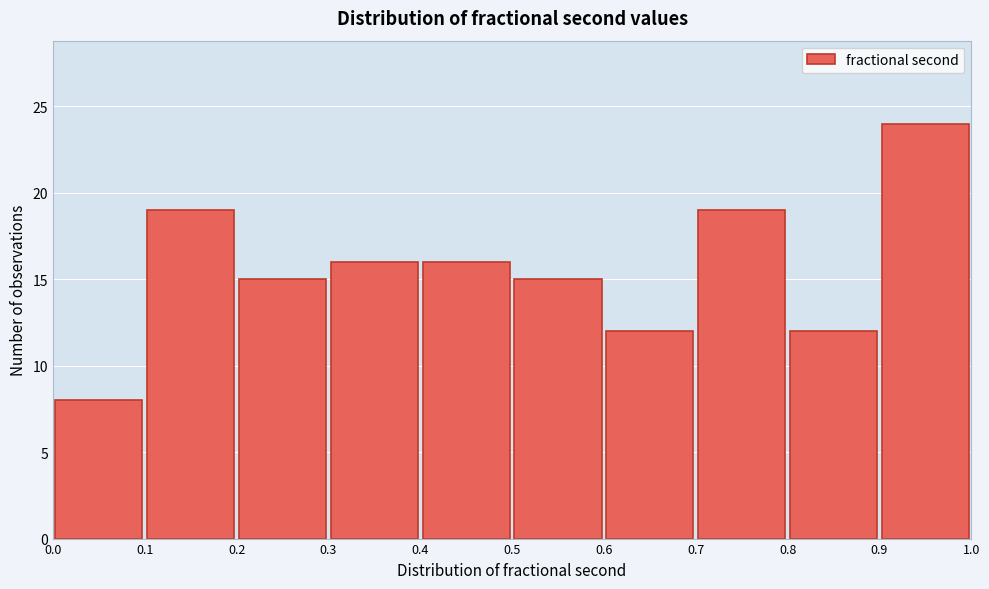

Reading left to right, transcribe this chart: for each bar, give the range it covers on the x-axis and its height. The values are not printed on the chart, so give them approximately, as read against the axis.

0.0 to 0.1: 8
0.1 to 0.2: 19
0.2 to 0.3: 15
0.3 to 0.4: 16
0.4 to 0.5: 16
0.5 to 0.6: 15
0.6 to 0.7: 12
0.7 to 0.8: 19
0.8 to 0.9: 12
0.9 to 1.0: 24